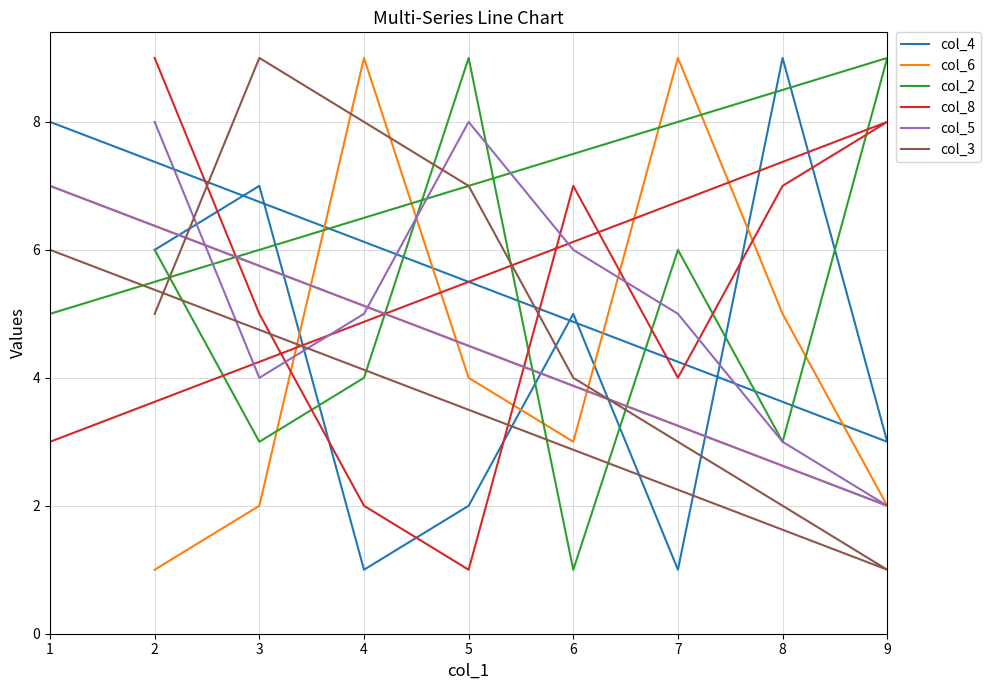

What is the difference between the maximum and minimum values in the col_2 series?

8